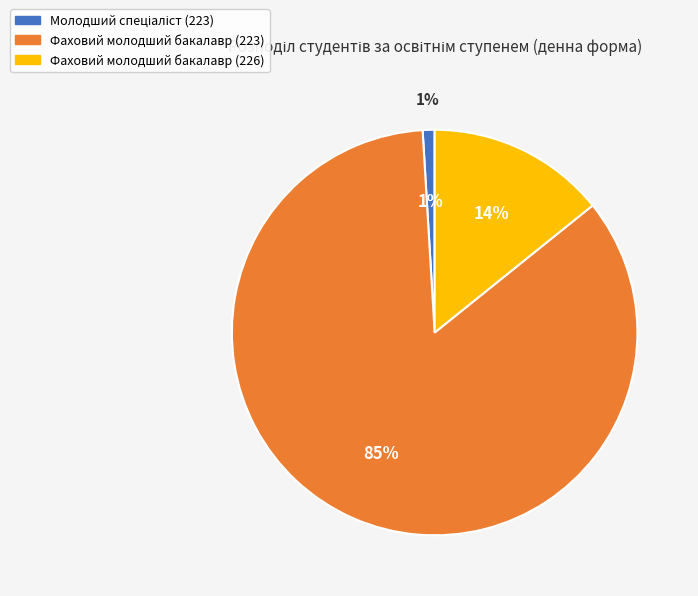

Is it true that Фаховий молодший бакалавр (223) is 85% of the pie?

True